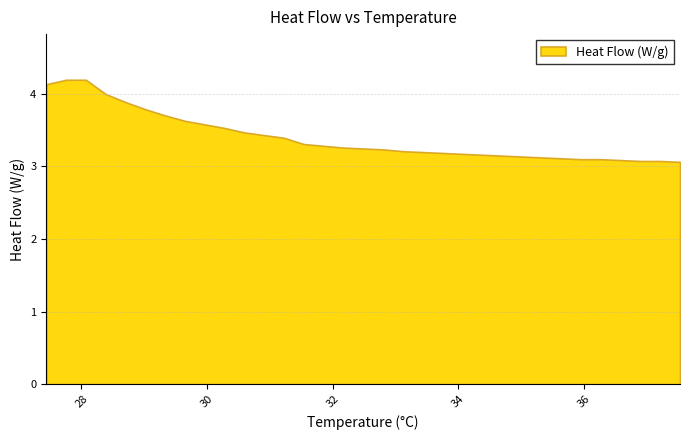

What is the greatest value displayed?

4.2